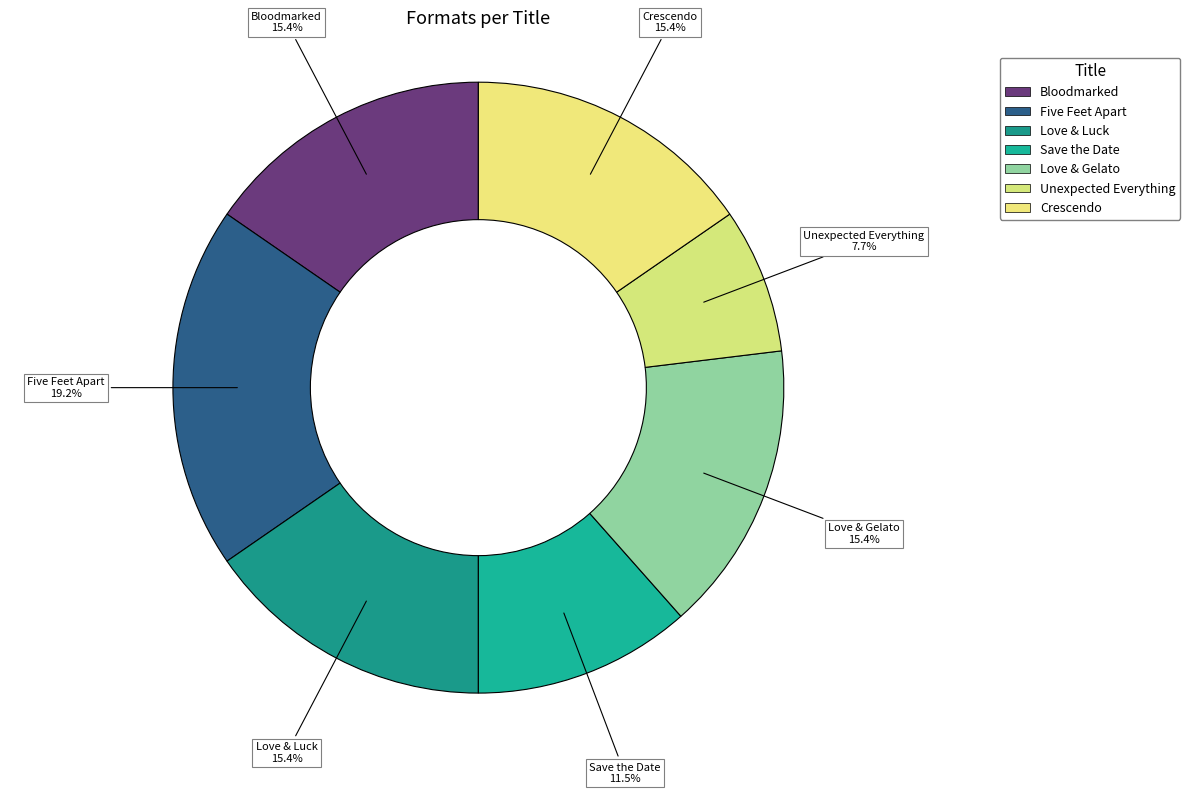

True or false: Love & Luck accounts for 7% of the total.

False